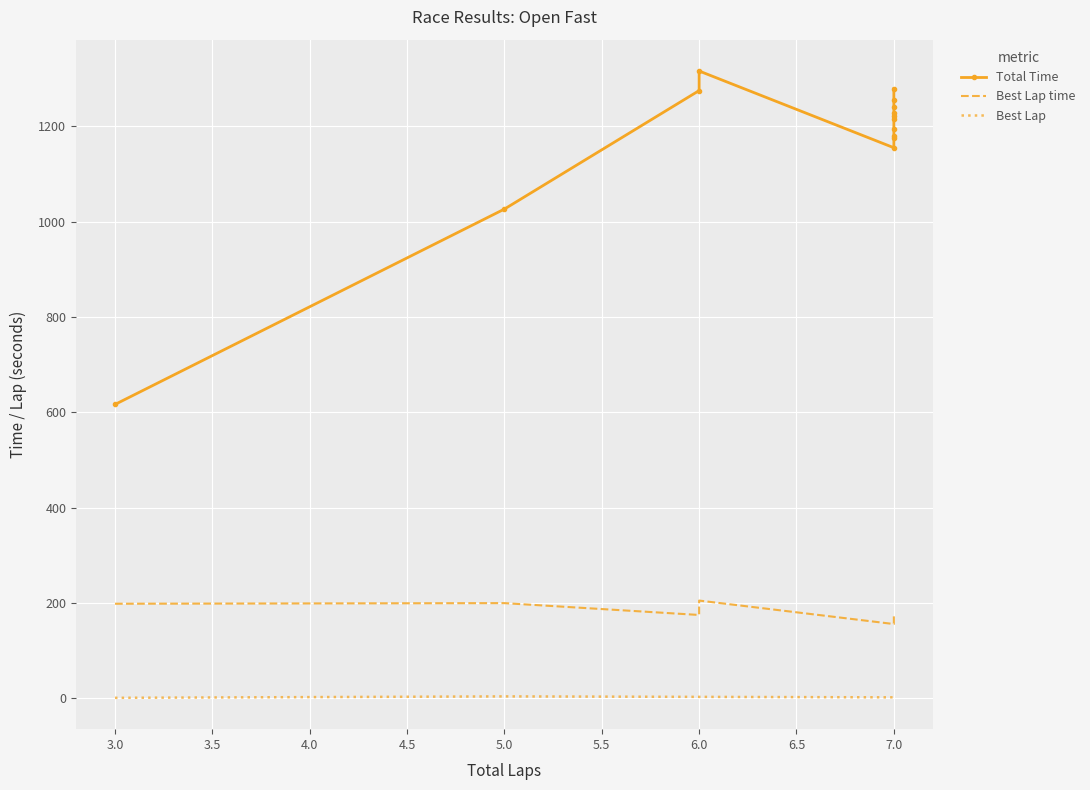

True or false: Best Lap time and Total Time intersect in this chart.

False